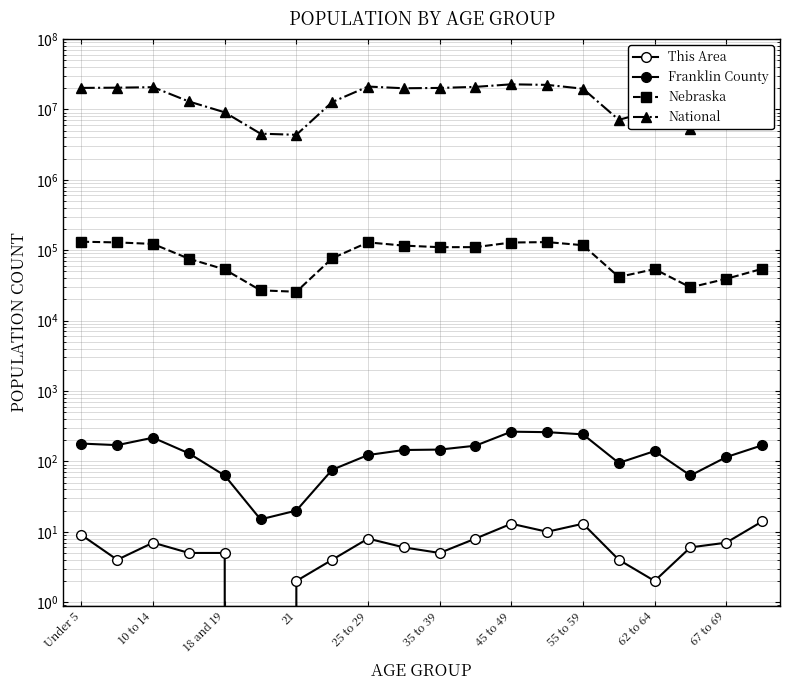

Reading left to right, extract all data points from this chart.

This Area: 9	4	7	5	5	0	2	4	8	6	5	8	13	10	13	4	2	6	7	14
Franklin County: 179	170	217	130	63	15	20	76	123	145	147	167	264	260	242	95	140	63	115	169
Nebraska: 131908	128928	122706	75679	53251	26880	25679	76717	129076	116100	110361	110477	128491	130235	117686	41651	53839	29648	39186	54292
National: 20201362	20348657	20677194	12954254	9086089	4519129	4354294	12712576	21101849	19962099	20179642	20890964	22708591	22298125	19664805	7113727	9704197	5319902	7115361	9278166